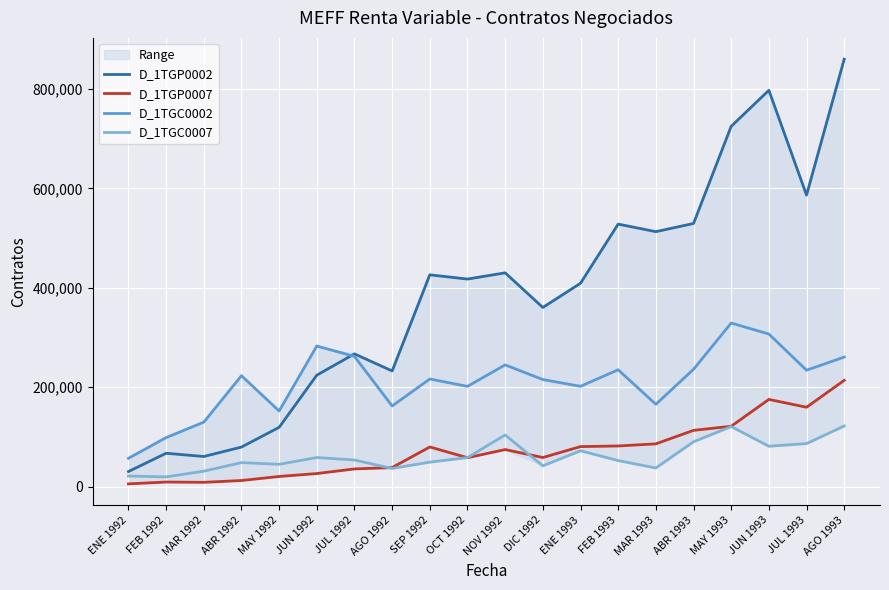

True or false: D_1TGP0002 has more than 0 interior local peaks.

True